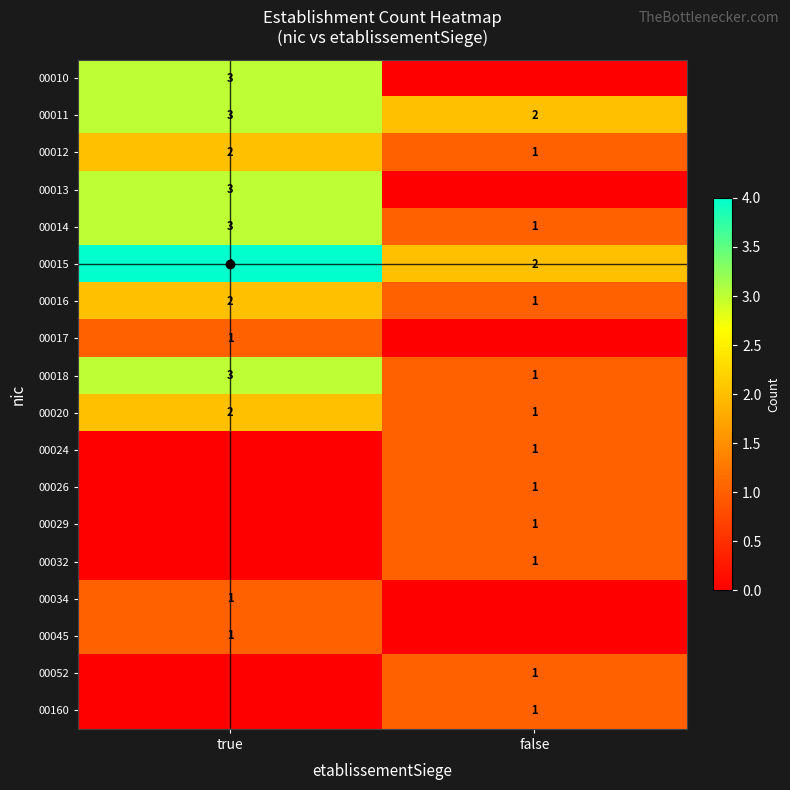

Count the number of categories in the chart.

2